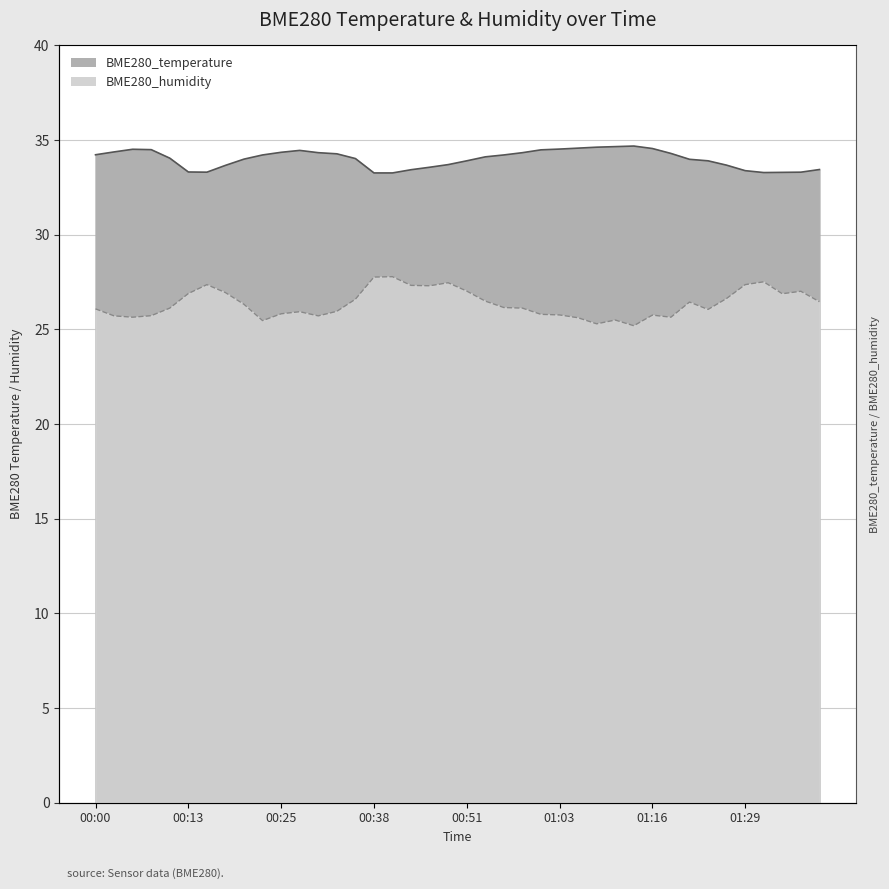

Rank the categories by BME280_humidity value from highest to lowest.

2022/06/05 00:41, 2022/06/05 00:38, 2022/06/05 01:31, 2022/06/05 00:48, 2022/06/05 00:15, 2022/06/05 01:29, 2022/06/05 00:43, 2022/06/05 00:46, 2022/06/05 00:51, 2022/06/05 01:36, 2022/06/05 00:18, 2022/06/05 00:13, 2022/06/05 01:34, 2022/06/05 01:26, 2022/06/05 00:36, 2022/06/05 00:53, 2022/06/05 01:39, 2022/06/05 01:21, 2022/06/05 00:20, 2022/06/05 00:56, 2022/06/05 00:10, 2022/06/05 00:58, 2022/06/05 00:00, 2022/06/05 01:24, 2022/06/05 00:33, 2022/06/05 00:28, 2022/06/05 00:25, 2022/06/05 01:01, 2022/06/05 01:03, 2022/06/05 01:16, 2022/06/05 00:08, 2022/06/05 00:03, 2022/06/05 00:30, 2022/06/05 00:05, 2022/06/05 01:19, 2022/06/05 01:05, 2022/06/05 01:11, 2022/06/05 00:23, 2022/06/05 01:08, 2022/06/05 01:13